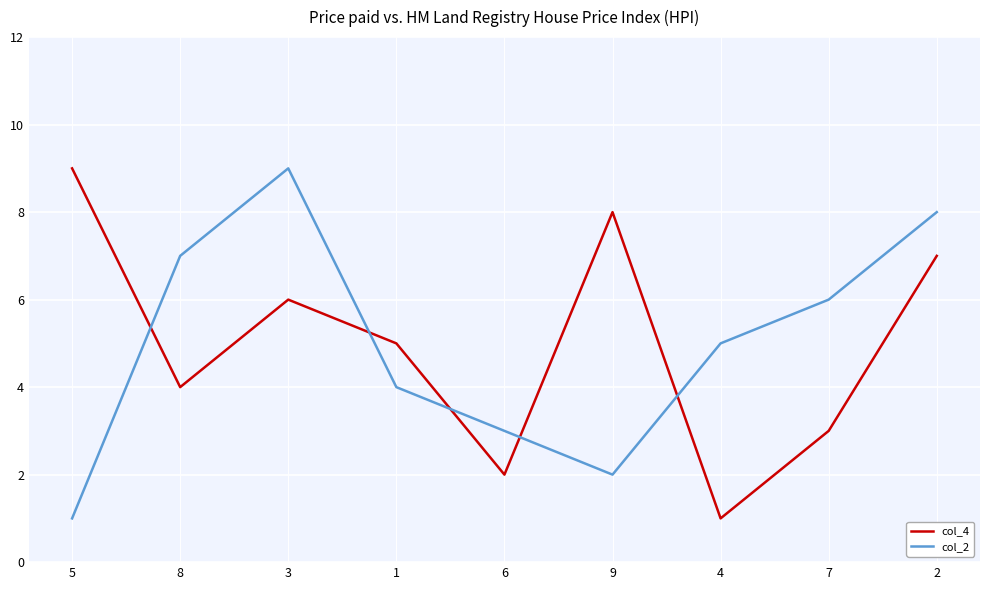

At which label does col_4 reach its peak?

5